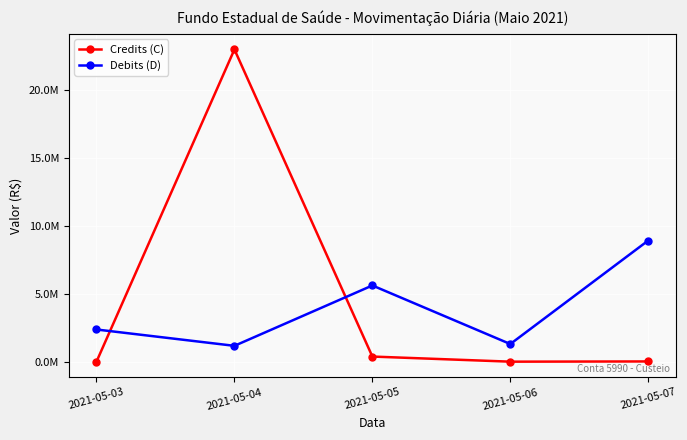

What are all the series names shown in the legend?

Credits (C), Debits (D)